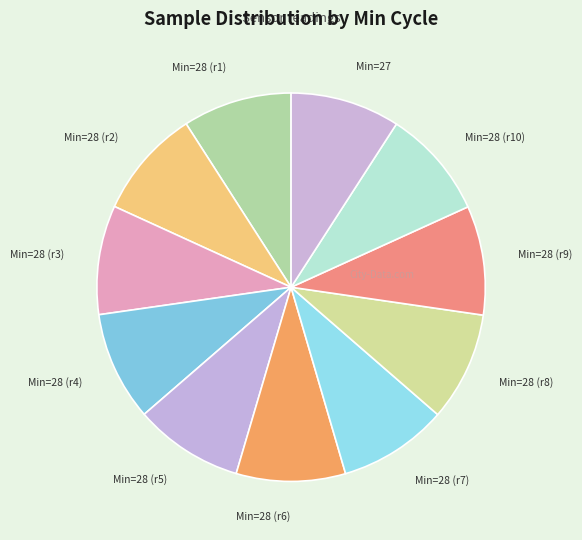

Is the sum of Min=28 (r2) and Min=28 (r9) greater than half?

No